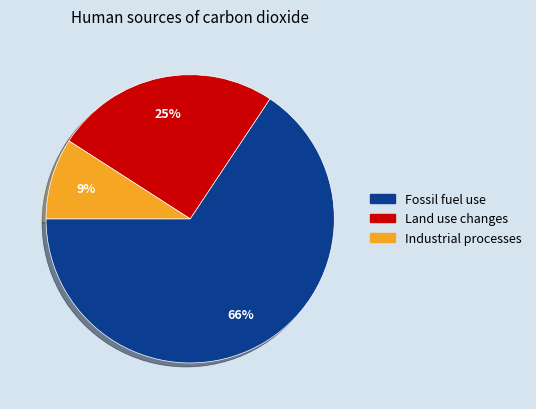

Is there a majority slice in this chart?

Yes